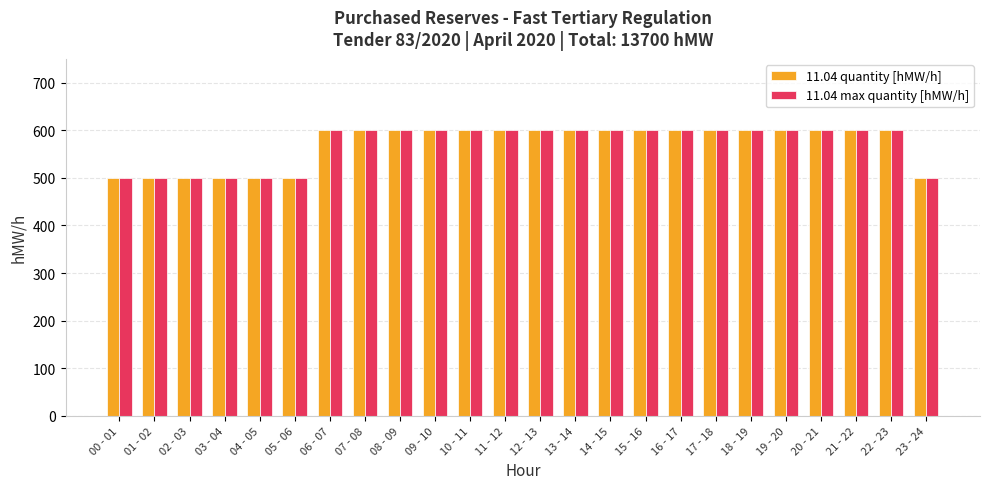

What is the sum of the 11.04 max quantity [hMW/h] values at 22 - 23 and 18 - 19?

1200